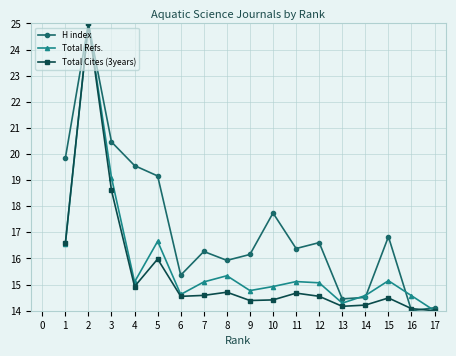

What is the average value of the Total Refs. series?

15.9